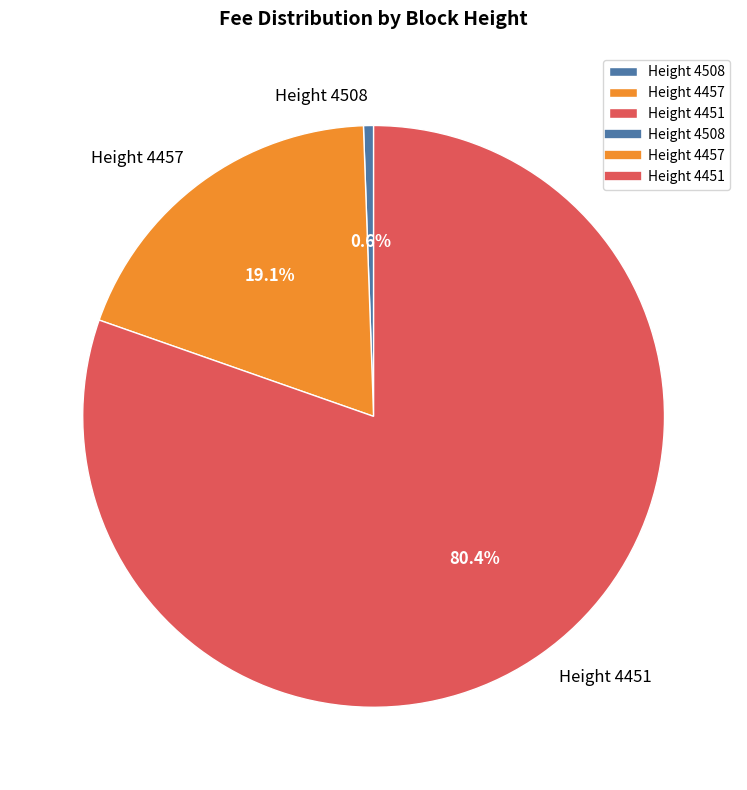

Is there any slice that represents more than half of the pie?

Yes